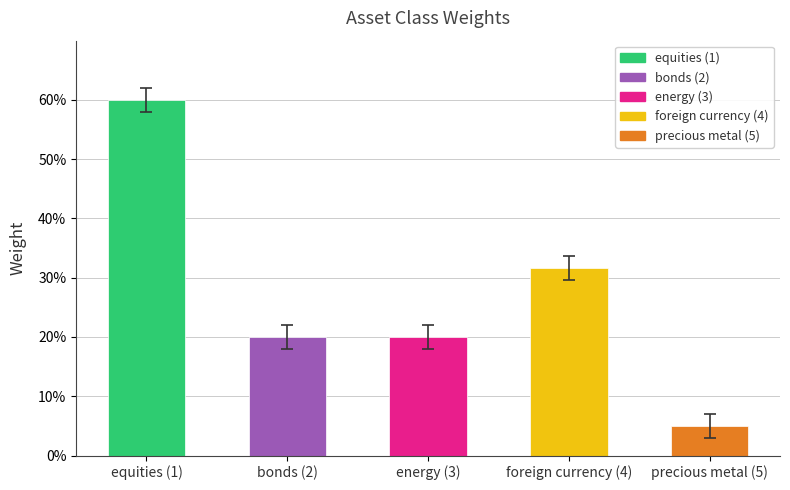

At which label is the value closest to 0?

precious metal (5)